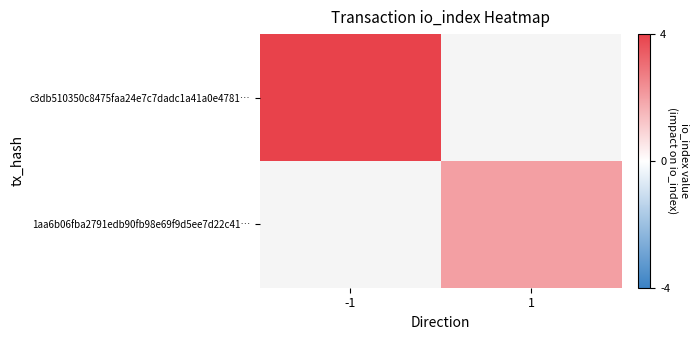

Which category has the lowest value in the 1aa6b06fba2791edb90fb98e69f9d5ee7d22c41… series?

-1